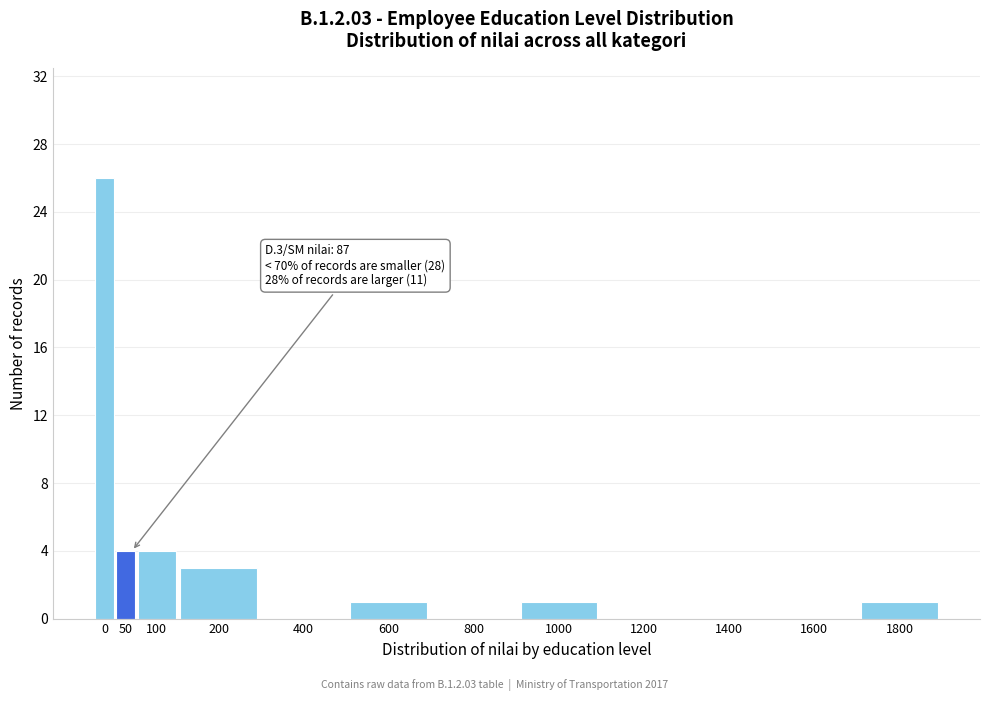

Reading left to right, what are all the values shown in this chart?

0=26	50=4	100=4	200=3	400=0	600=1	800=0	1000=1	1200=0	1400=0	1600=0	1800=1